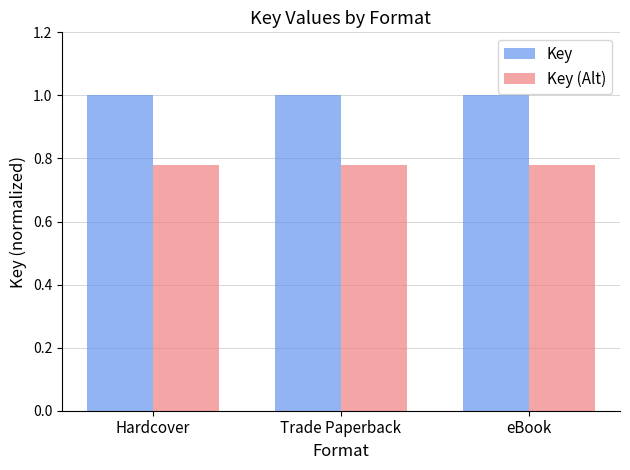

What is the greatest value displayed?

1.0